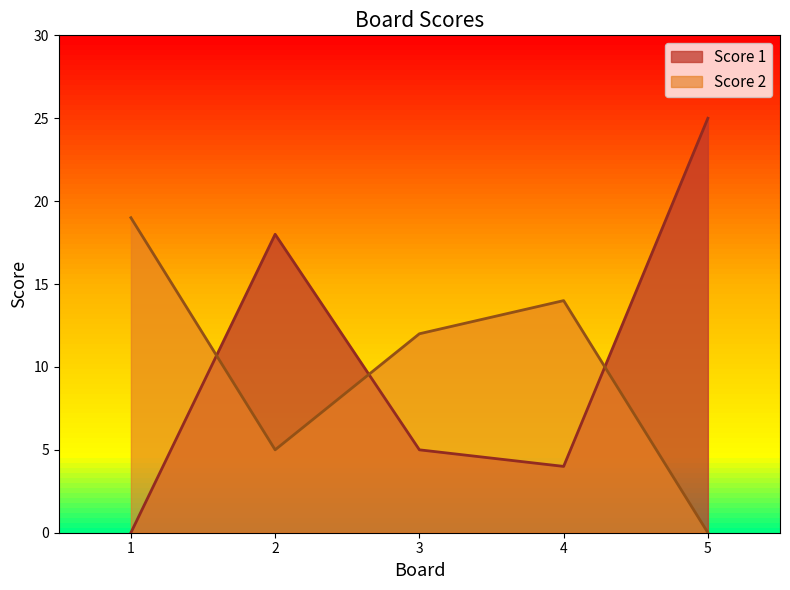

Is it true that Score 2 equals 5 at 1?

False